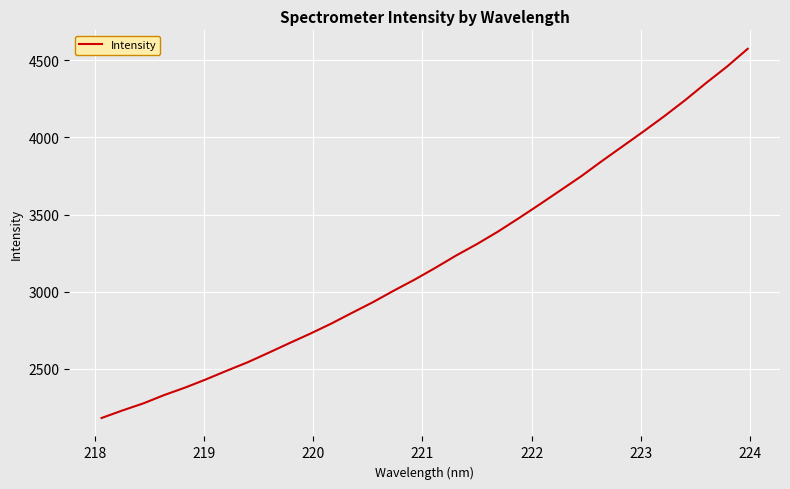

What is the average value?

3208.3